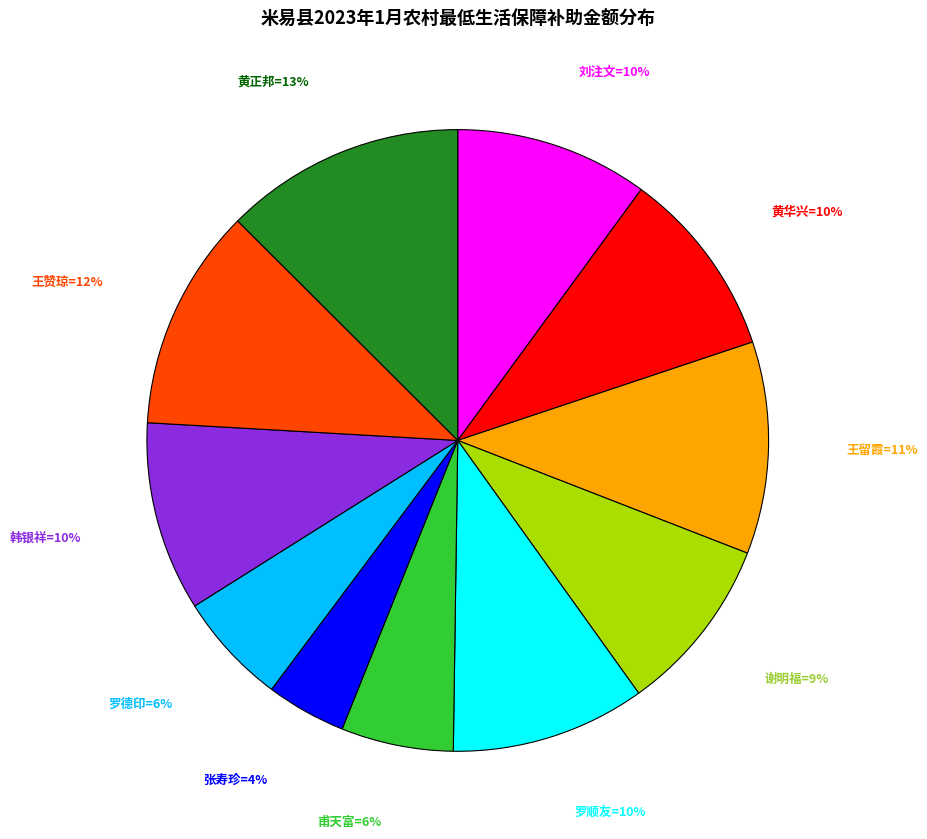

To the nearest percent, what is the average slice percentage?

9%